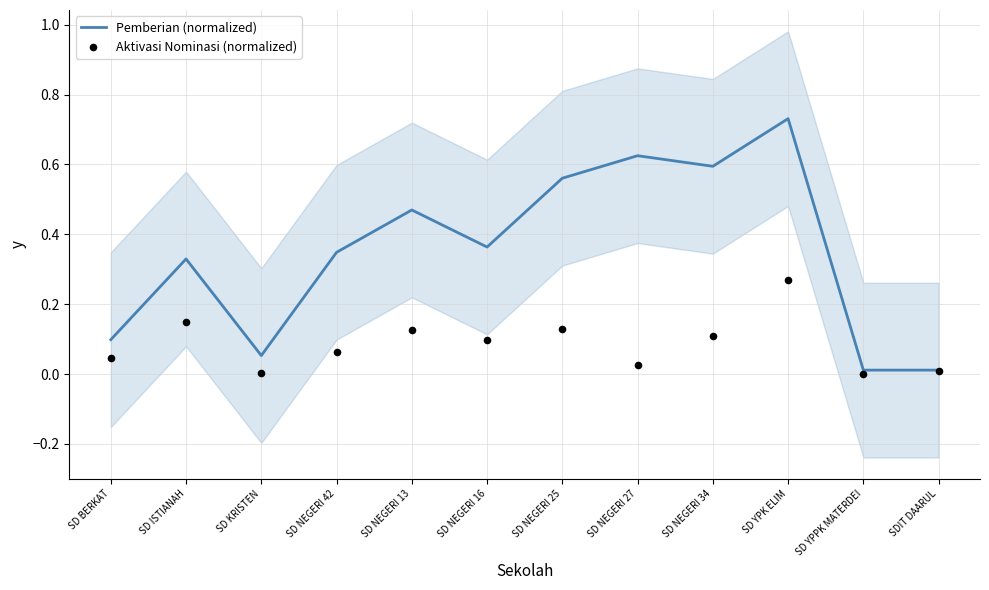

Which series has the widest spread of Y values?

Pemberian (normalized)